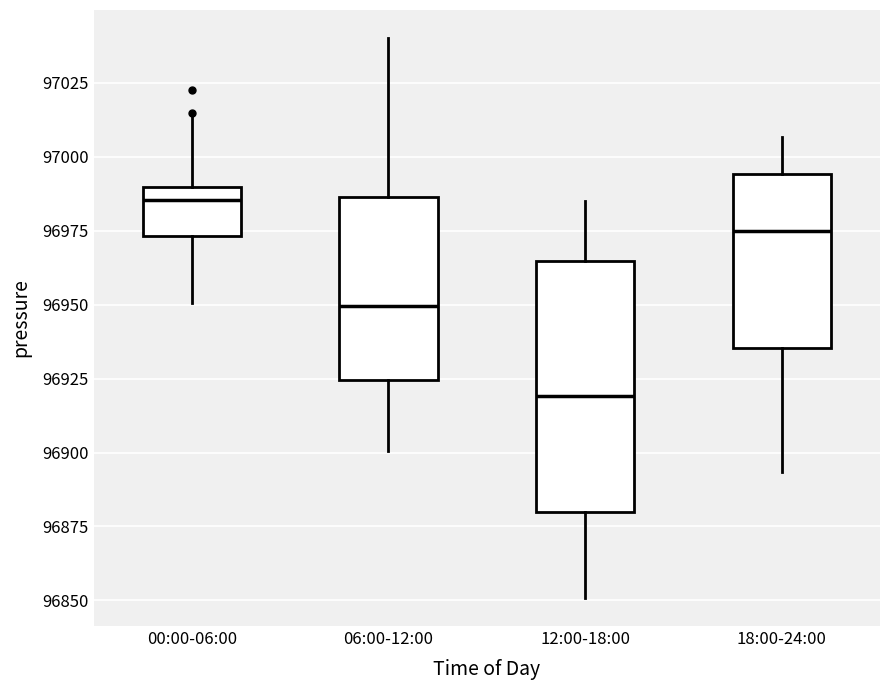

Reading left to right, transcribe this box plot: for each box, give where its median line is, the range the box spans, and where its two whiskers end, as read against the y-axis. The values are not printed on the chart, so give them approximately, as read against the axis.

00:00-06:00: median 96985, box 96975 to 96990, whiskers 96950 to 97015
06:00-12:00: median 96950, box 96925 to 96985, whiskers 96900 to 97040
12:00-18:00: median 96920, box 96880 to 96965, whiskers 96850 to 96985
18:00-24:00: median 96975, box 96935 to 96995, whiskers 96895 to 97005